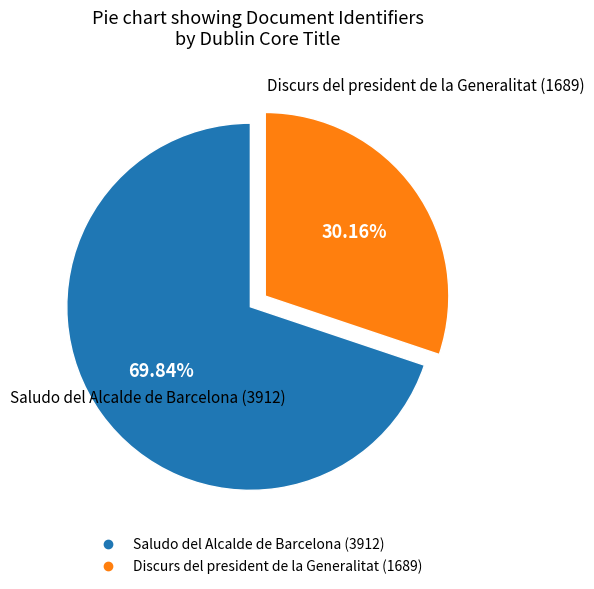

Which slice is the smallest?

Discurs del president de la Generalitat (1689)